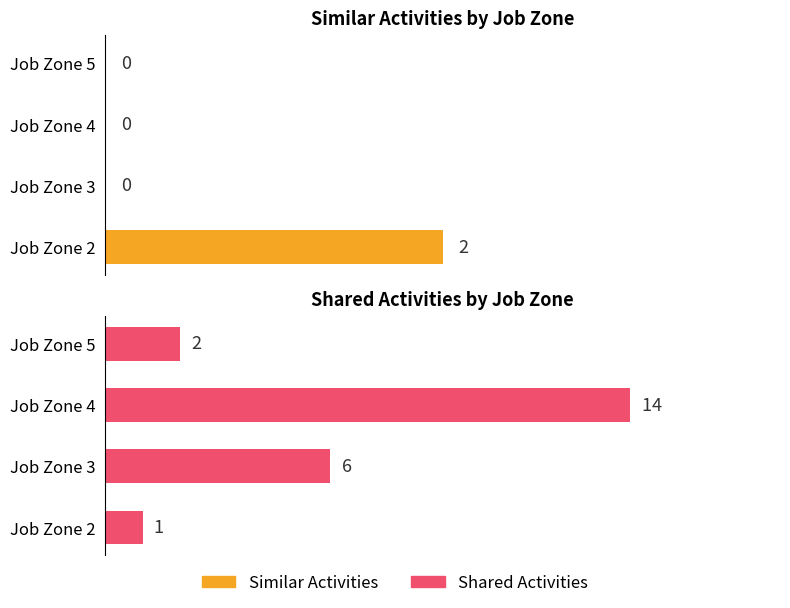

Is the value of Similar Activities at Job Zone 5 greater than the value of Shared Activities at Job Zone 2?

No